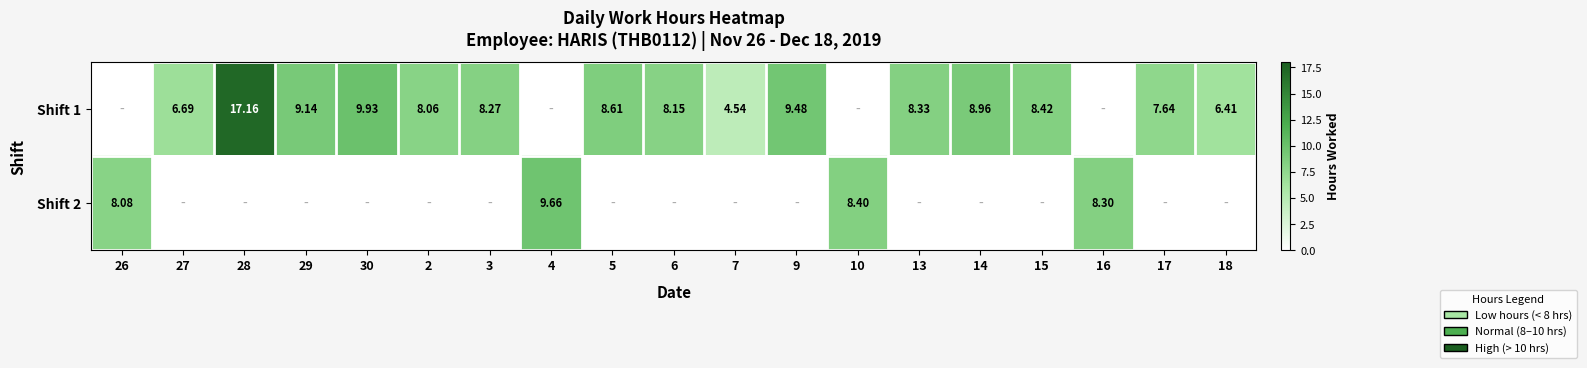

At which category is the sum across all series the highest?

28